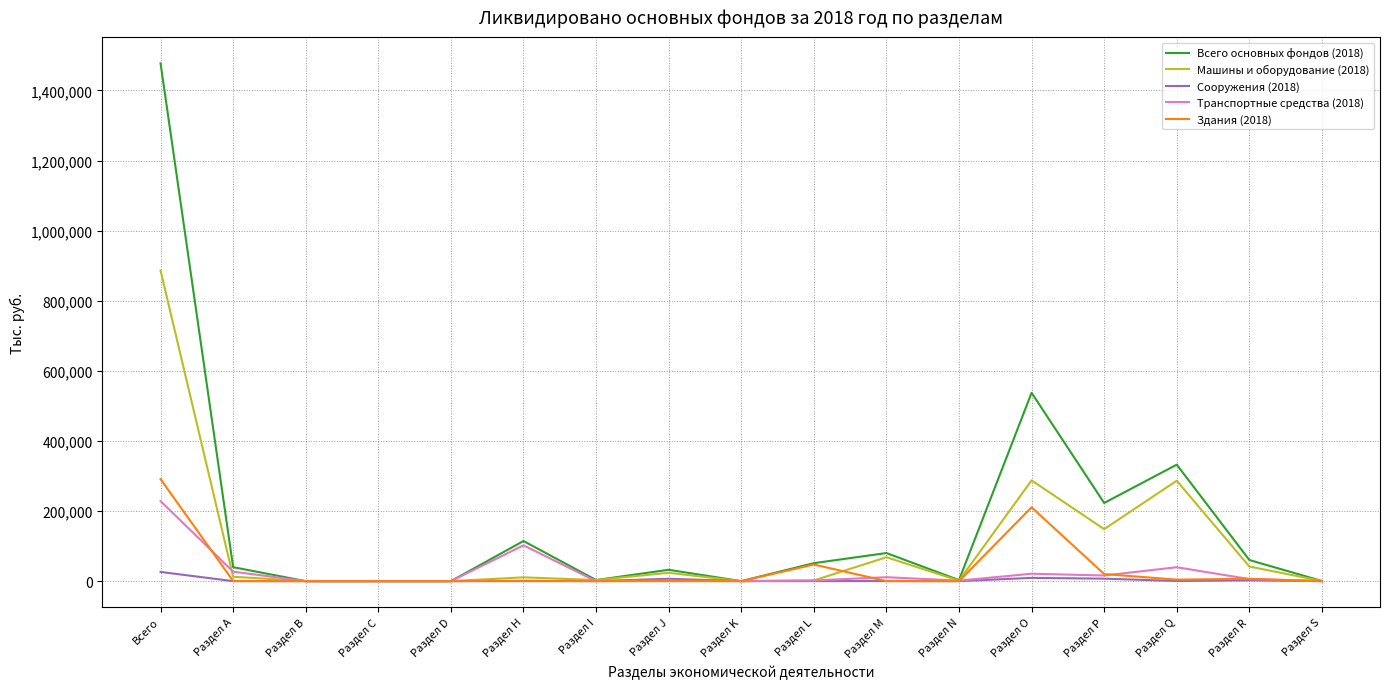

Which series has the widest spread of values?

Всего основных фондов (2018)